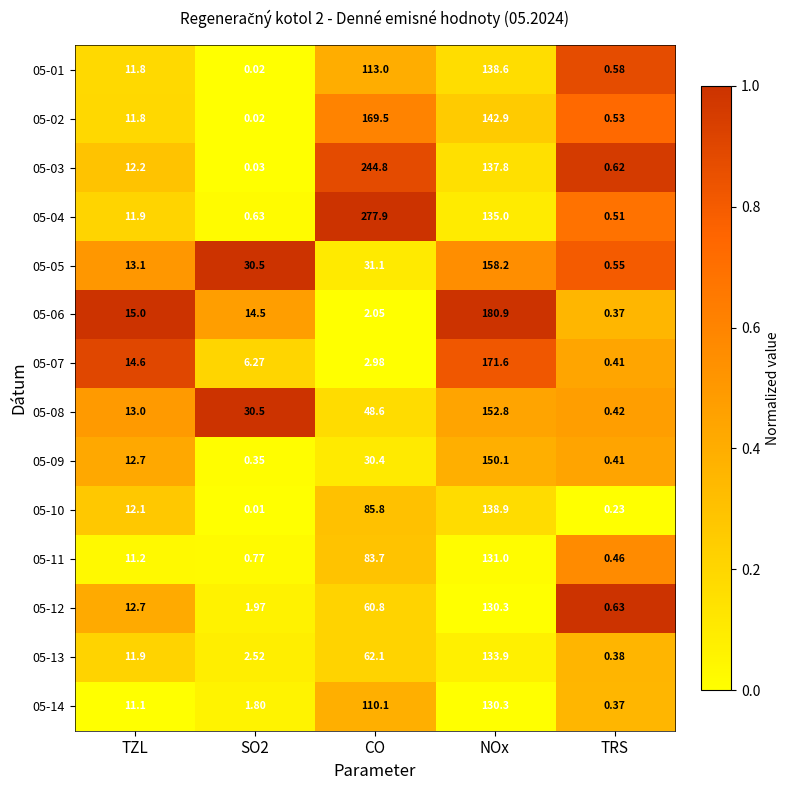

Rank the series at CO from lowest to highest value.

05-06, 05-07, 05-09, 05-05, 05-08, 05-12, 05-13, 05-11, 05-10, 05-14, 05-01, 05-02, 05-03, 05-04